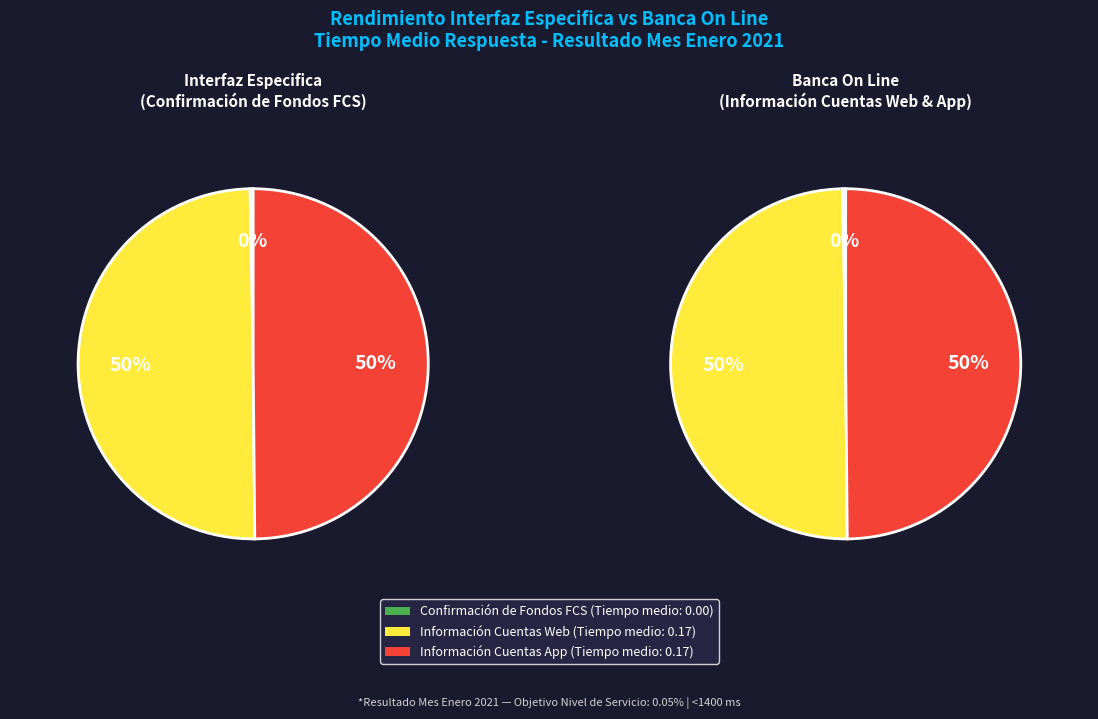

What is the largest slice in the pie chart?

Información Cuentas Web